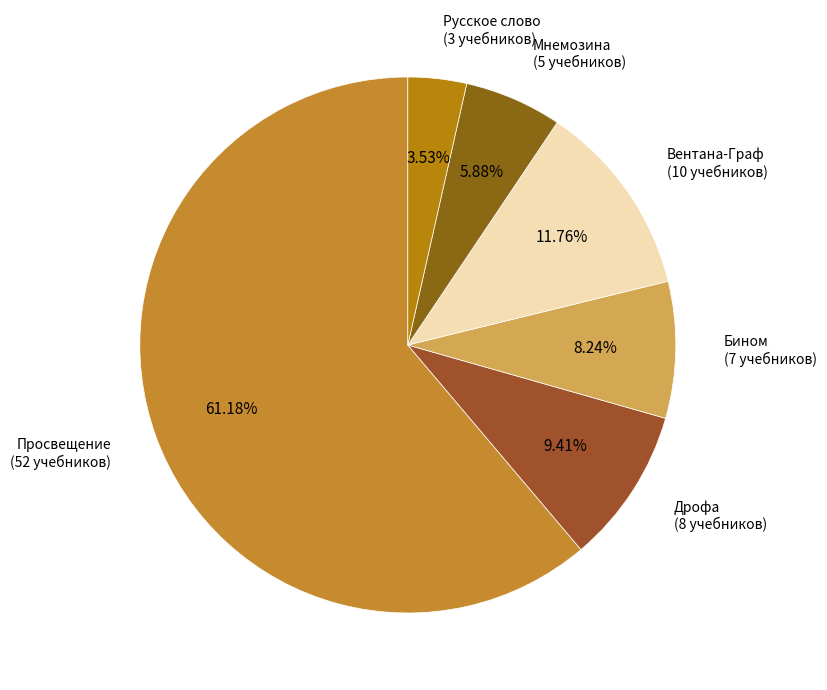

What portion of the pie excludes Дрофа?

90.6%